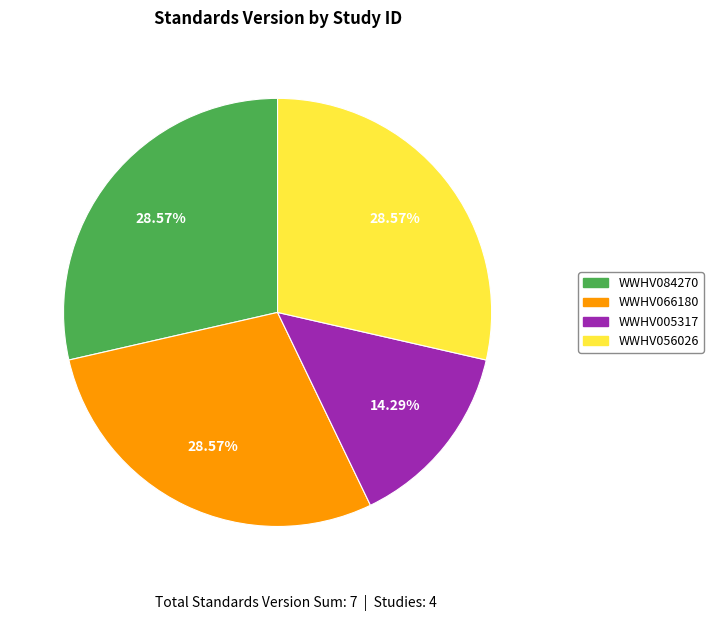

Does WWHV005317 represent more than half of the total?

No